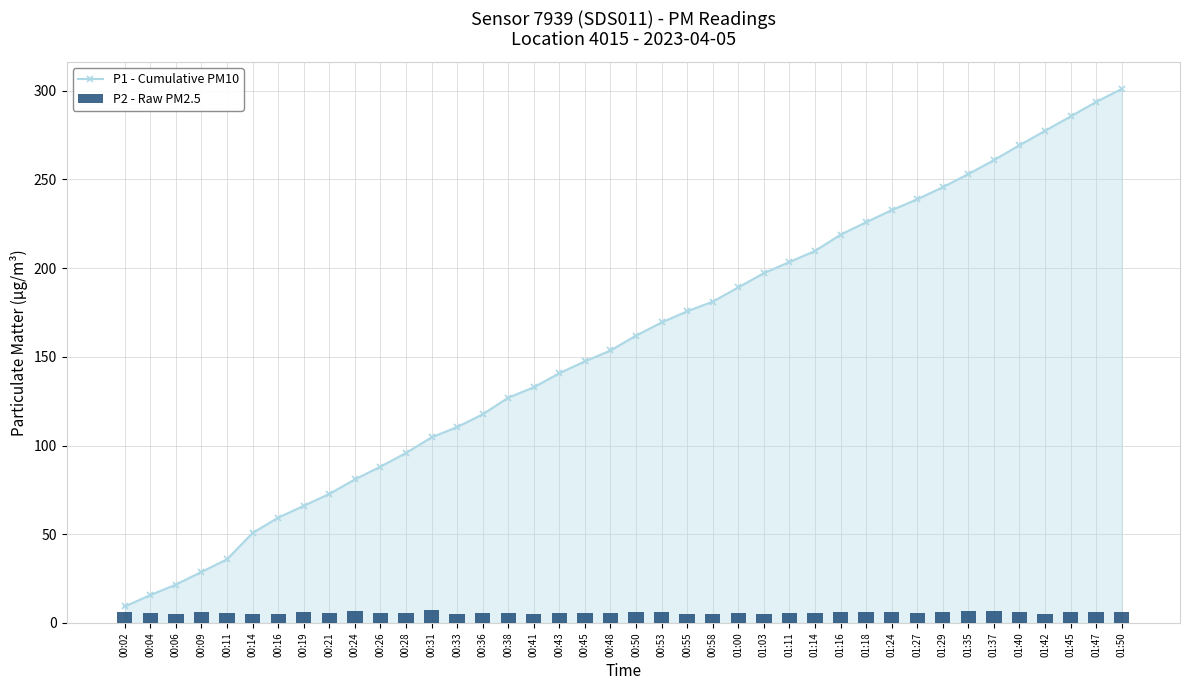

What position from the left is 00:21?

9